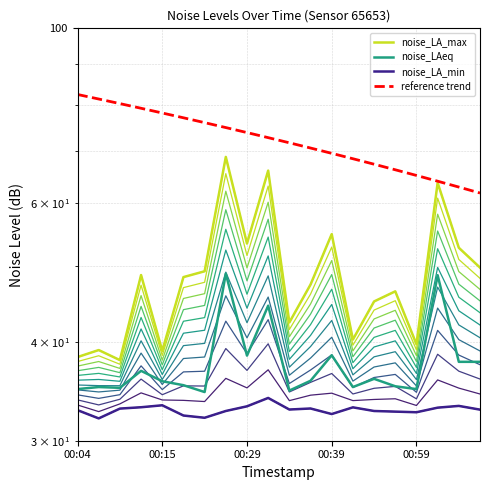

What is the difference between the second highest and minimum values in the noise_LA_min series?

1.2